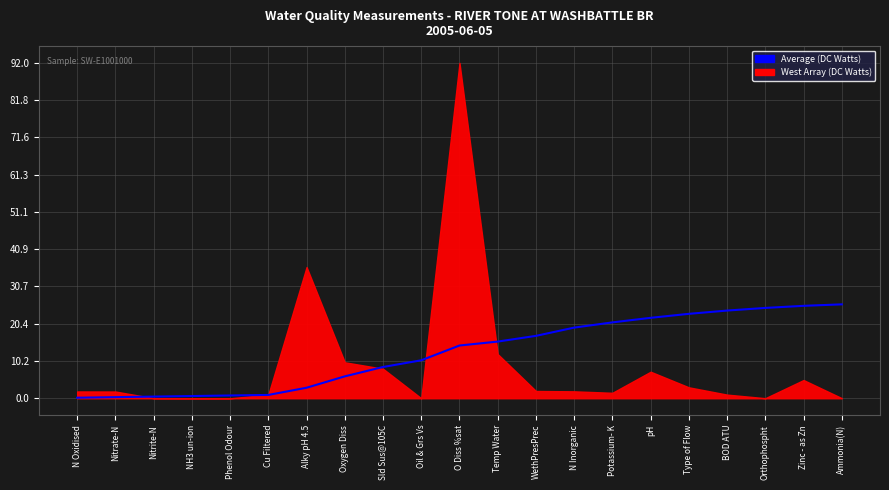

Rank the categories by value from highest to lowest.

Ammonia(N), Zinc - as Zn, Orthophospht, BOD ATU, Type of Flow, pH, Potassium- K, N Inorganic, WethPresPrec, Temp Water, O Diss %sat, Oil & Grs Vs, Sld Sus@105C, Oxygen Diss, Alky pH 4.5, Cu Filtered, Phenol Odour, NH3 un-ion, Nitrite-N, Nitrate-N, N Oxidised